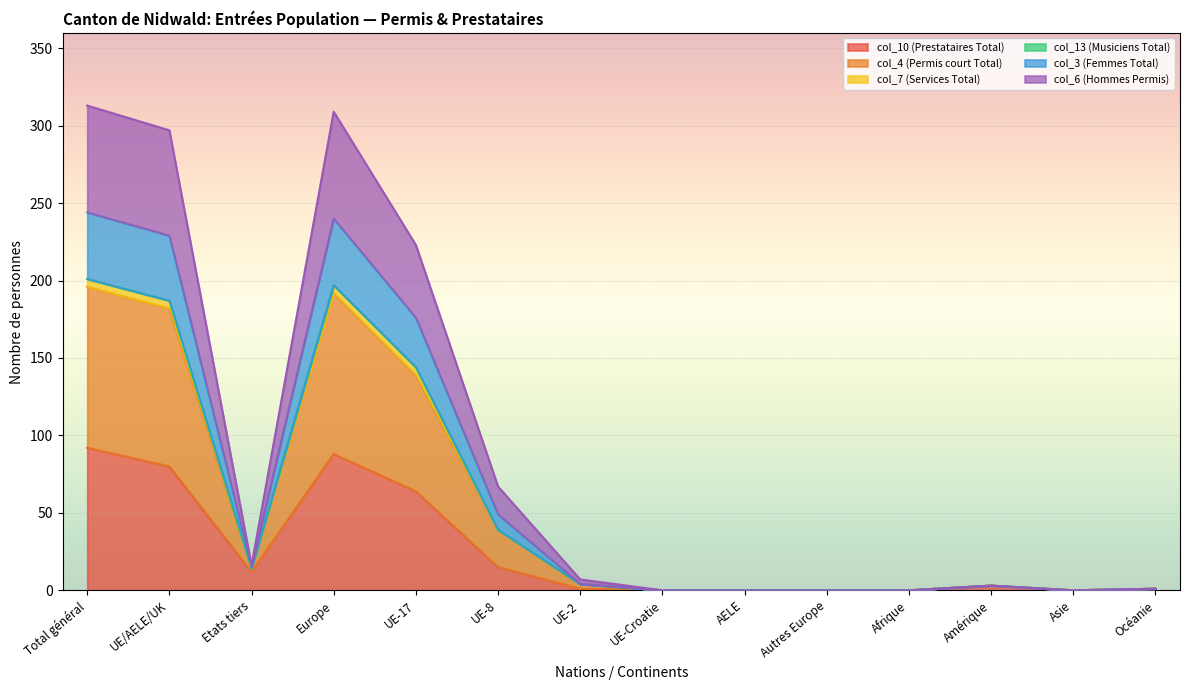

How many data points in col_10 (Prestataires Total) are above 3?

6